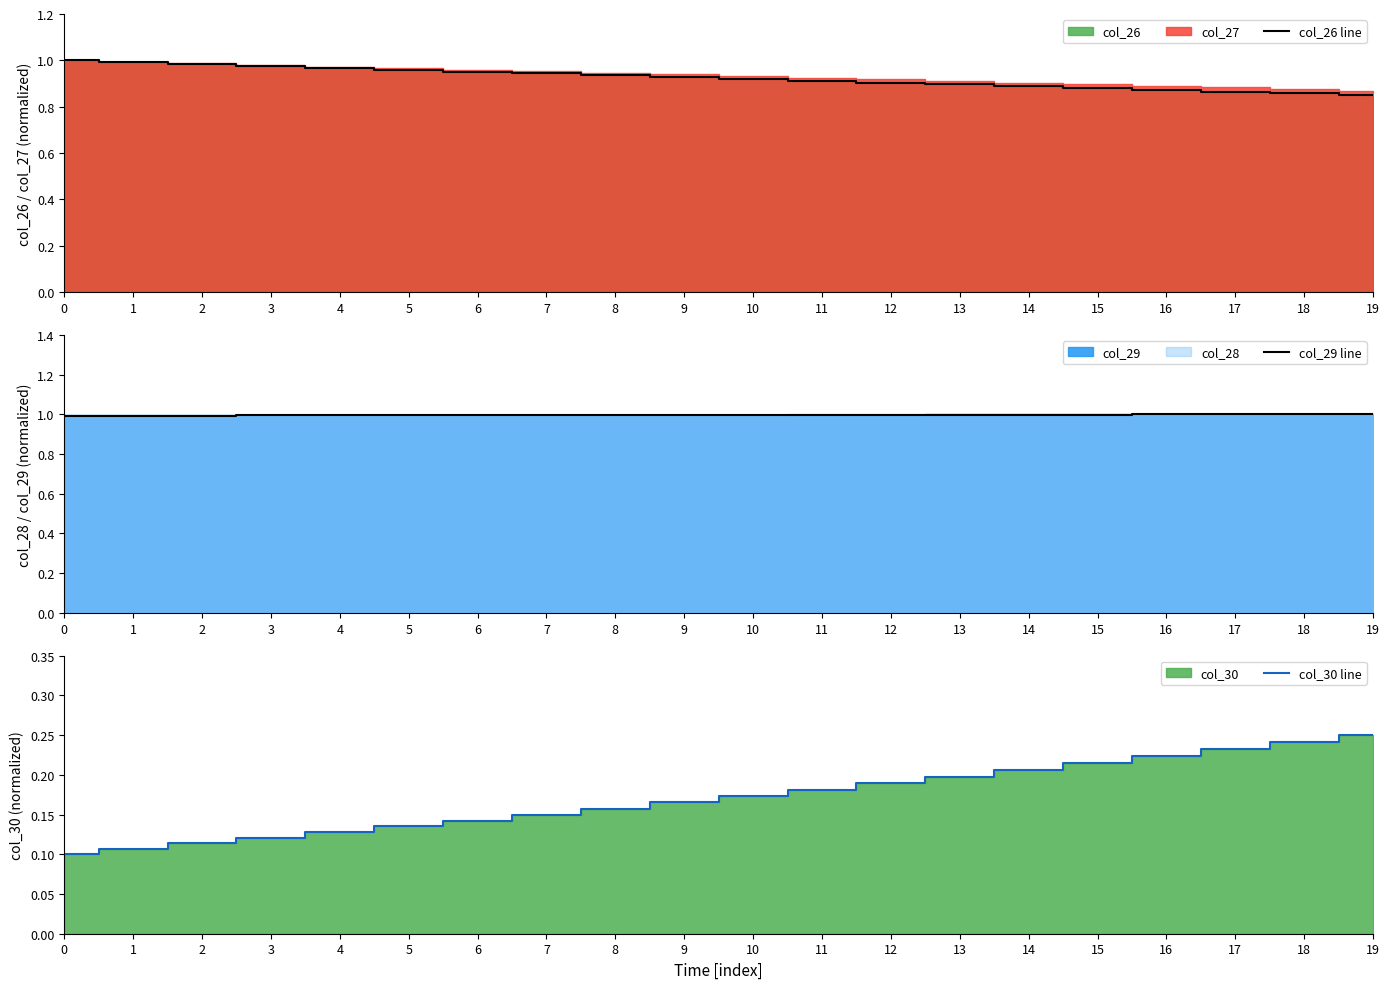

Reading right to left, extract all data points from this chart.

col_26 line: 19=0.8	18=0.9	17=0.9	16=0.9	15=0.9	14=0.9	13=0.9	12=0.9	11=0.9	10=0.9	9=0.9	8=0.9	7=0.9	6=1.0	5=1.0	4=1.0	3=1.0	2=1.0	1=1.0	0=1.0
col_29 line: 19=1.0	18=1.0	17=1.0	16=1.0	15=1.0	14=1.0	13=1.0	12=1.0	11=1.0	10=1.0	9=1.0	8=1.0	7=1.0	6=1.0	5=1.0	4=1.0	3=1.0	2=1.0	1=1.0	0=1.0
col_30 line: 19=0.2	18=0.2	17=0.2	16=0.2	15=0.2	14=0.2	13=0.2	12=0.2	11=0.2	10=0.2	9=0.2	8=0.2	7=0.1	6=0.1	5=0.1	4=0.1	3=0.1	2=0.1	1=0.1	0=0.1